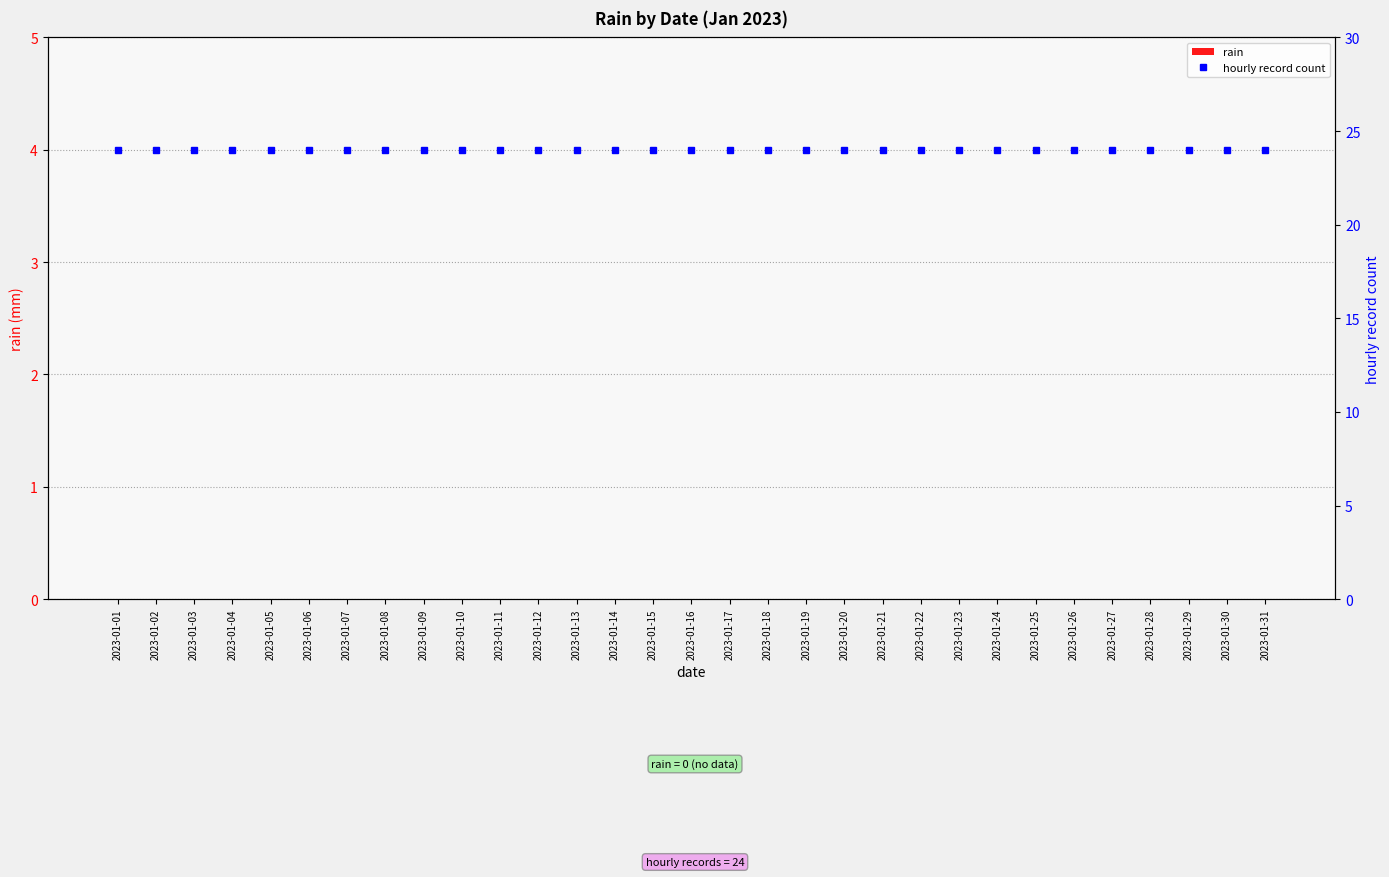

Which series has the largest total across all categories?

hourly record count